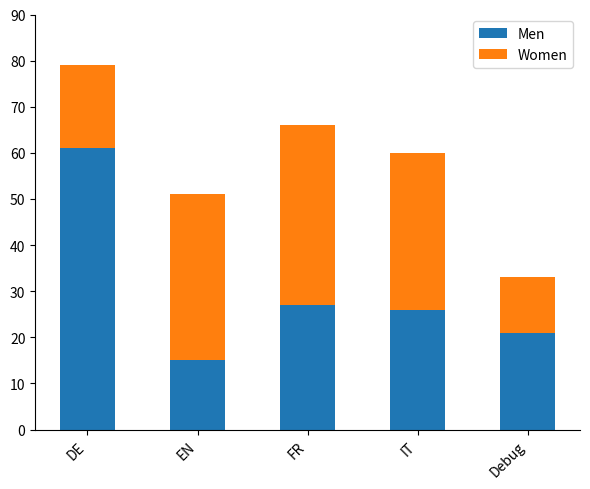

At which label does Men reach its minimum?

EN